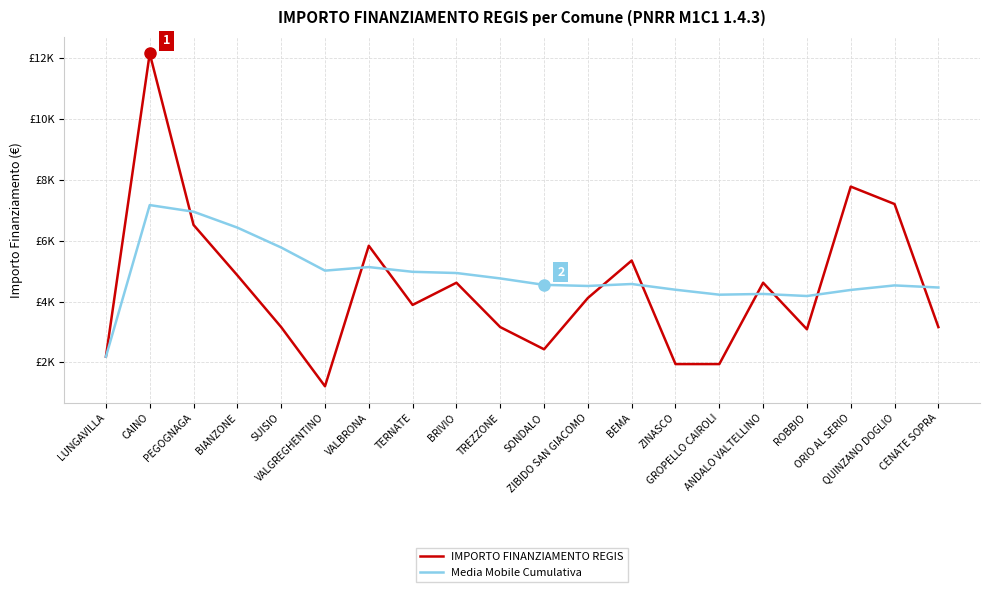

Reading left to right, transcribe all the data shown in this chart.

IMPORTO FINANZIAMENTO REGIS: 2187.0	12150.0	6517.0	4860.0	3159.0	1215.0	5832.0	3888.0	4617.0	3159.0	2430.0	4116.0	5346.0	1944.0	1944.0	4617.0	3087.0	7776.0	7203.0	3159.0
Media Mobile Cumulativa: 2187.0	7168.5	6951.3	6428.5	5774.6	5014.7	5131.4	4976.0	4936.1	4758.4	4546.7	4510.8	4575.1	4387.1	4224.3	4248.8	4180.5	4380.2	4528.8	4460.3